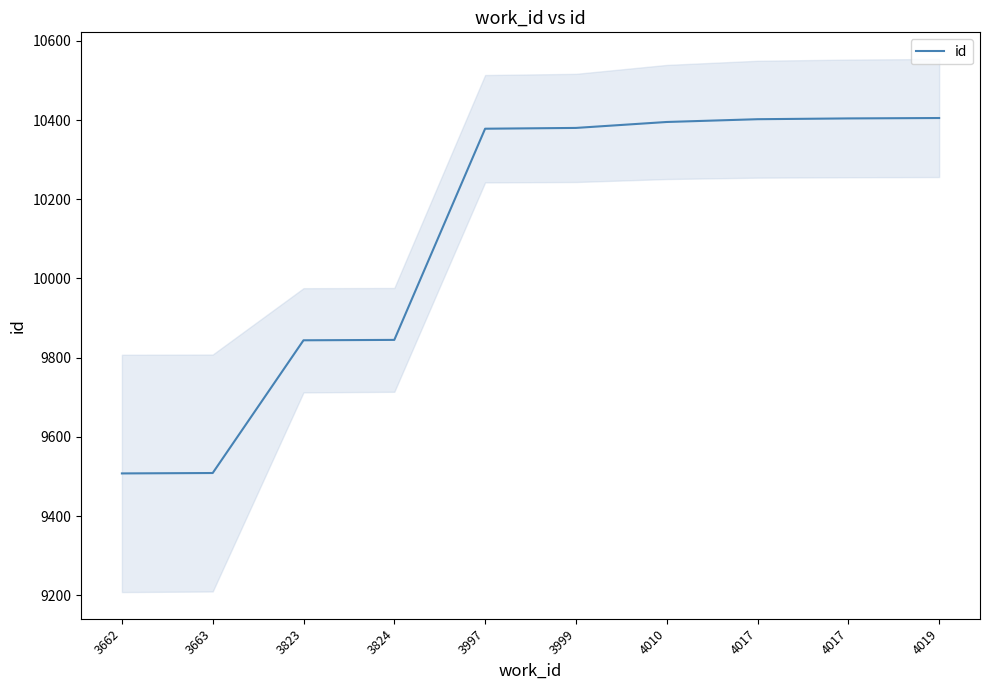

Approximately how many times larger is the value at 3662 compared to 3824?

1.0